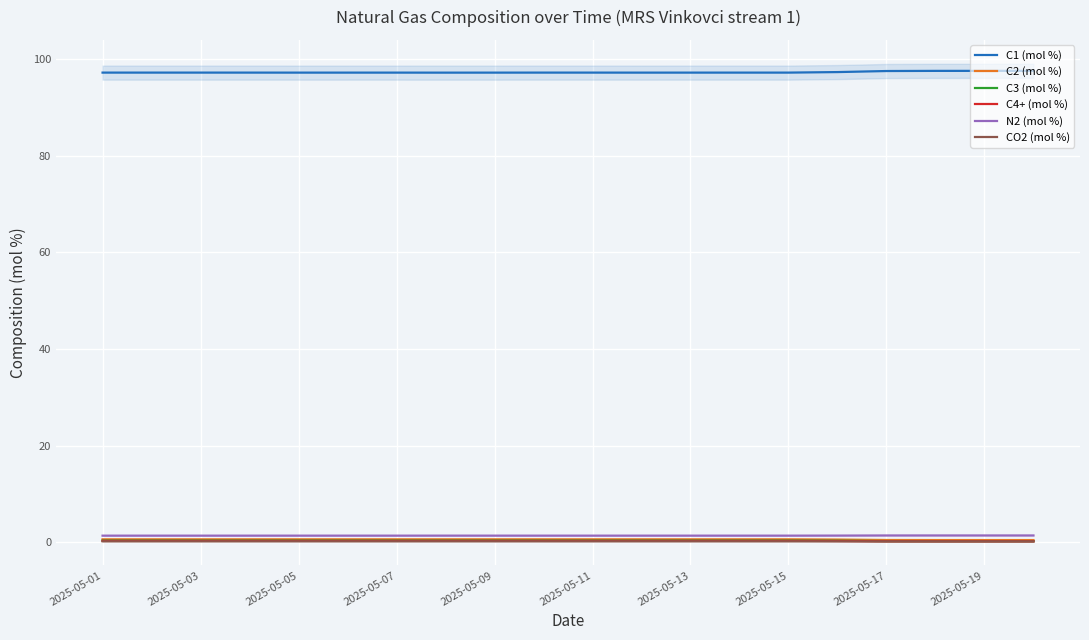

What is the sum of all C3 (mol %) values?

6.4